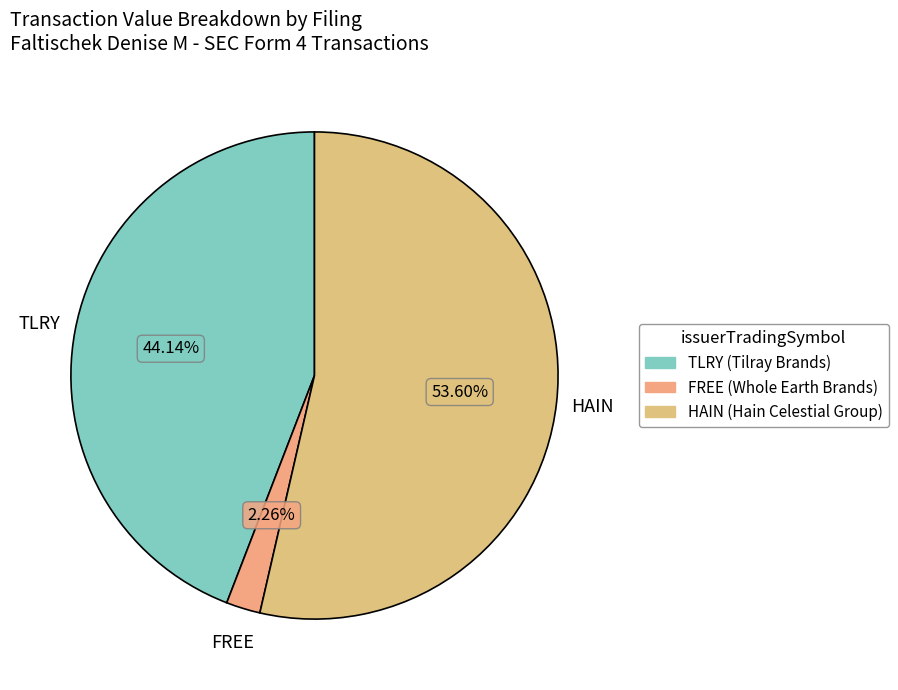

How many slices are in this pie chart?

3